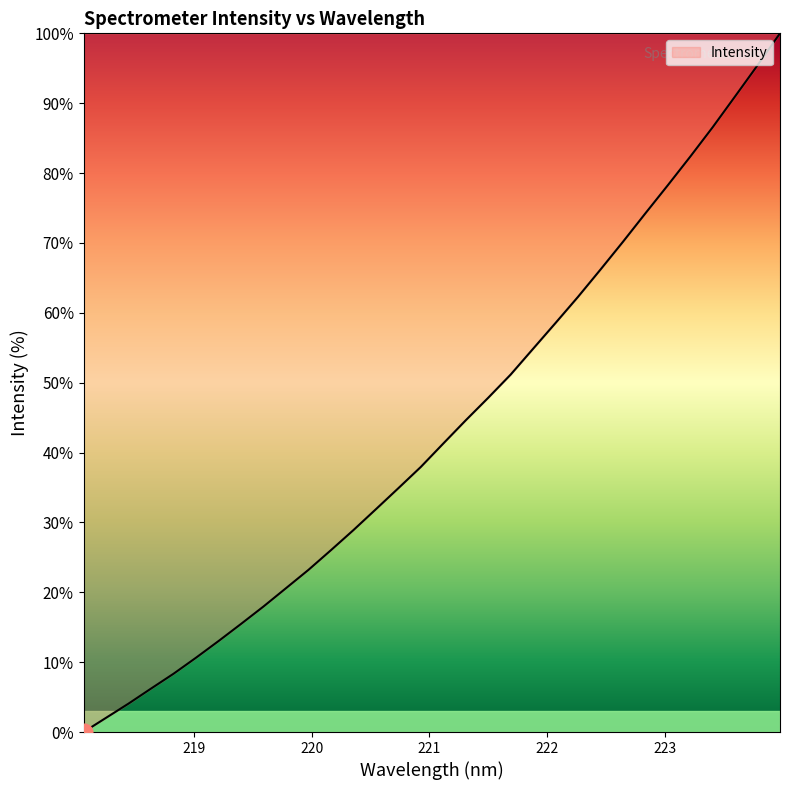

What is the sum of all values?

1385.9